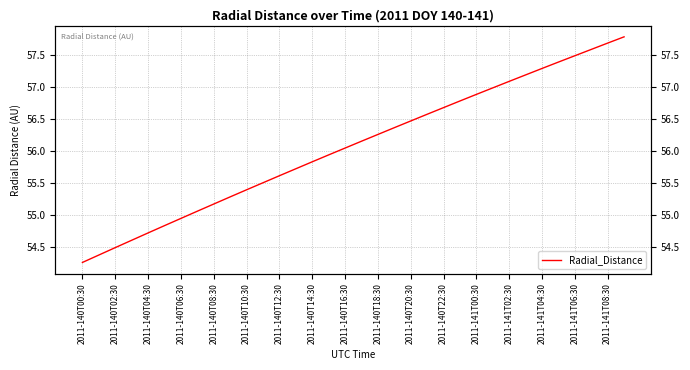

Approximately how many times larger is the value at 2011-140T22:30 compared to 2011-140T10:30?

1.0